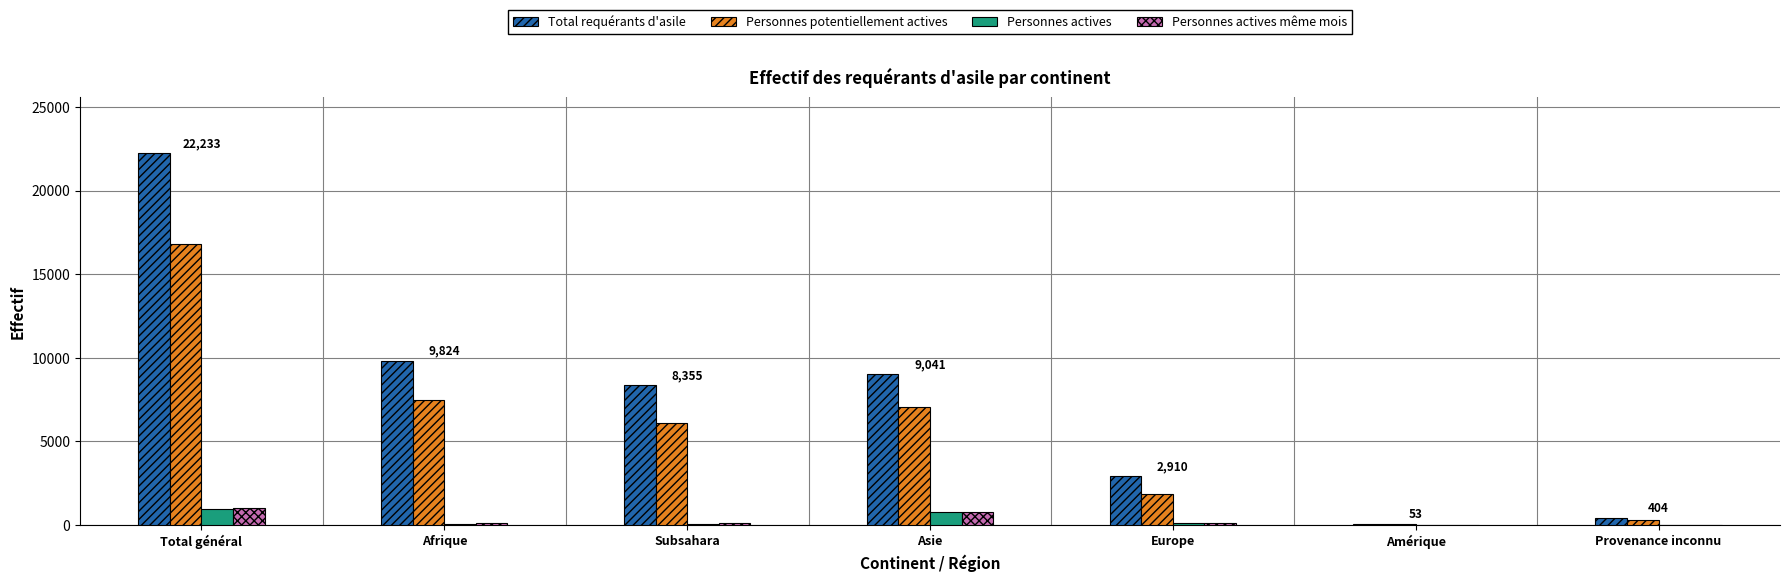

Which series changed the most between Europe and Provenance inconnu?

Total requérants d'asile